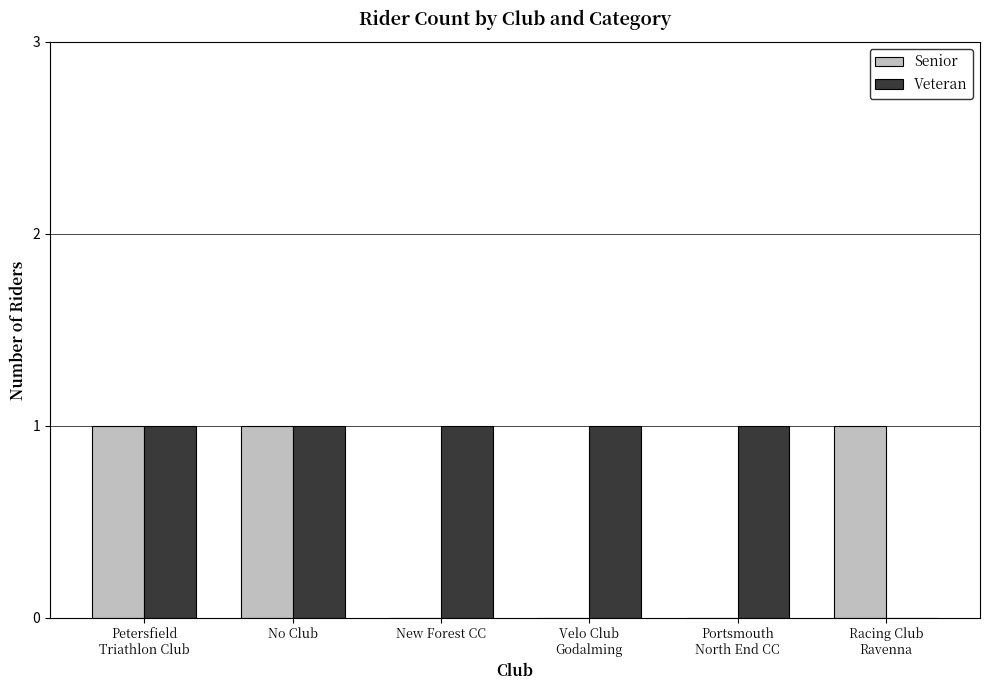

Which series has the largest total across all categories?

Veteran